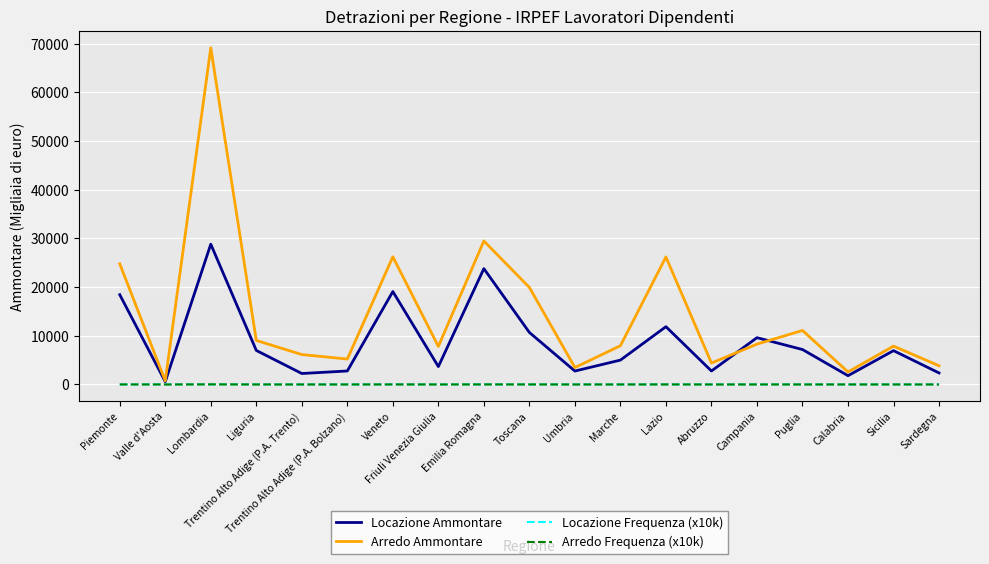

Where does the Arredo Frequenza (x10k) series first go above 2?

Piemonte